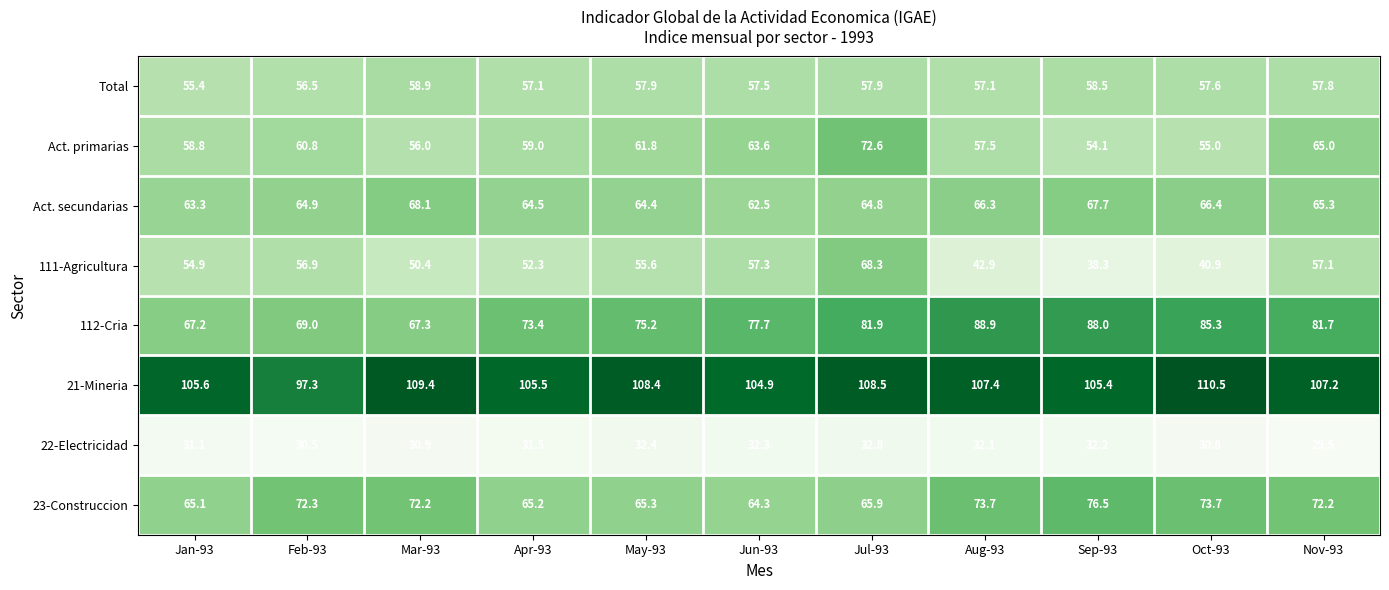

At which label does Act. secundarias first exceed 64?

Feb-93